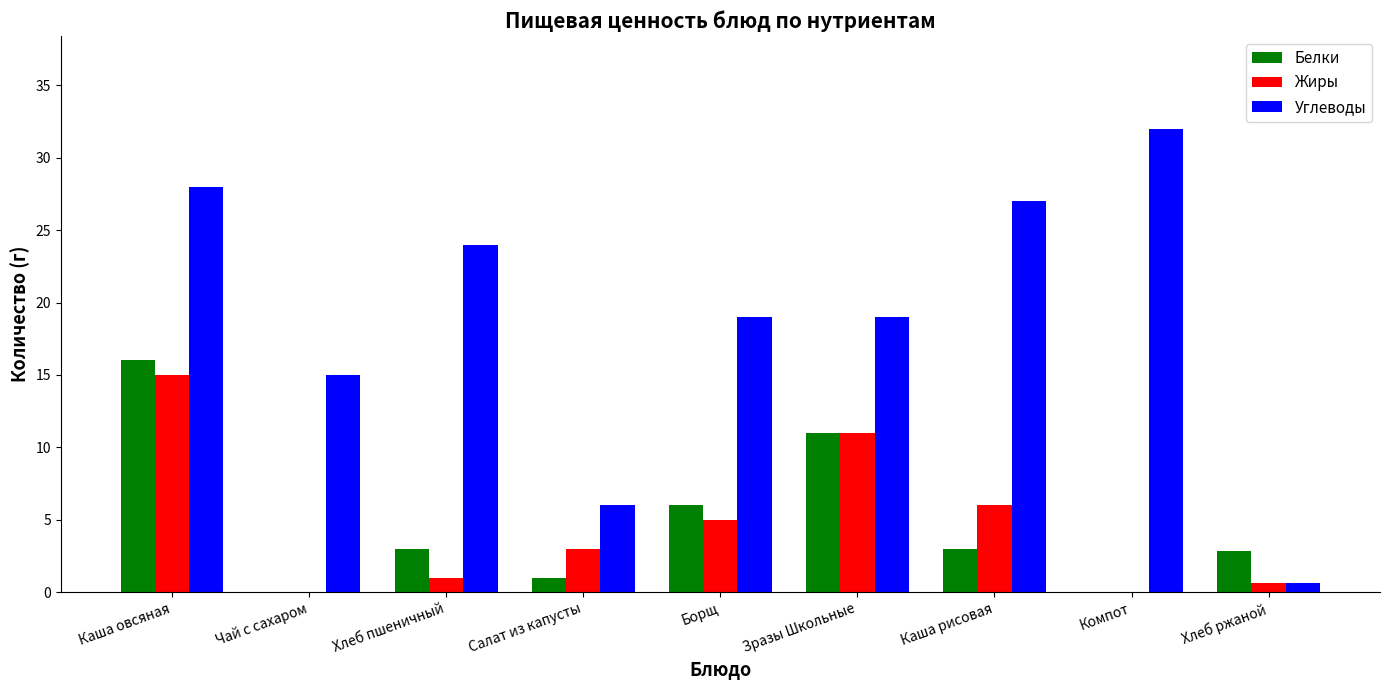

How many groups of bars are there?

9